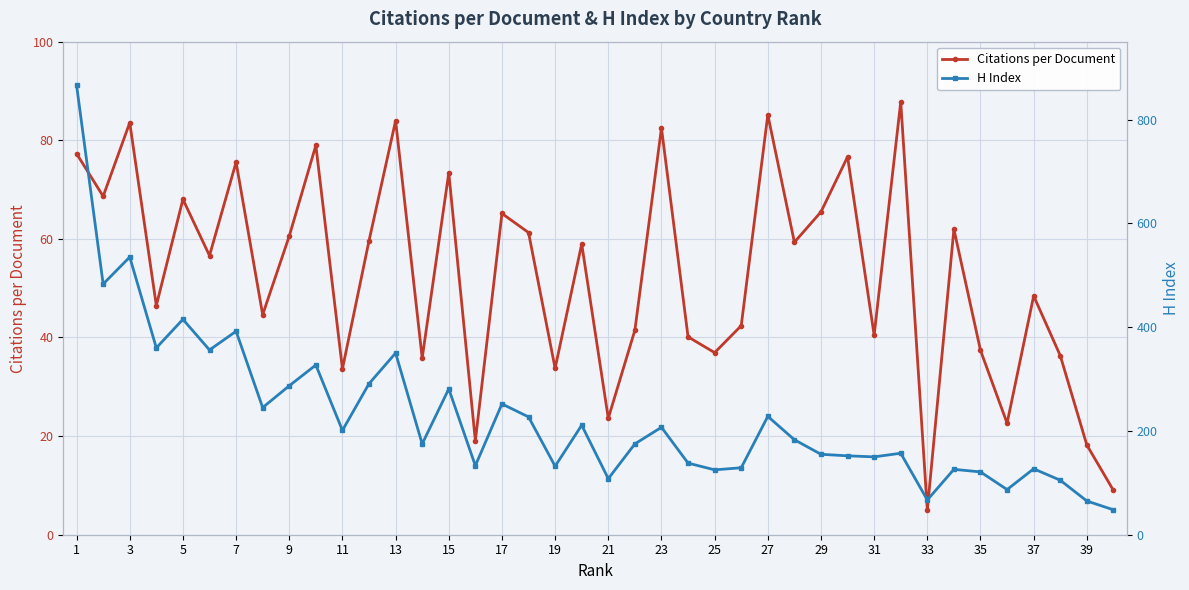

What is the sum of the Citations per Document values at 15 and 27?

158.6